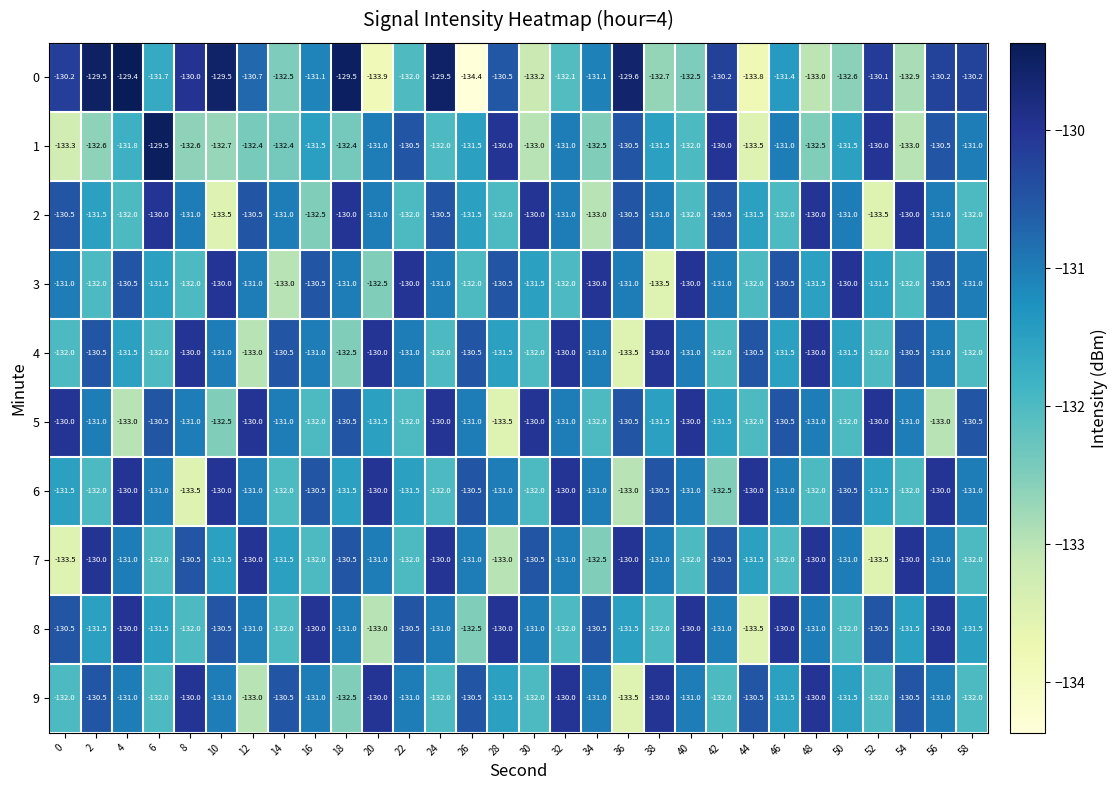

Which label corresponds to the smallest value in the chart?

26